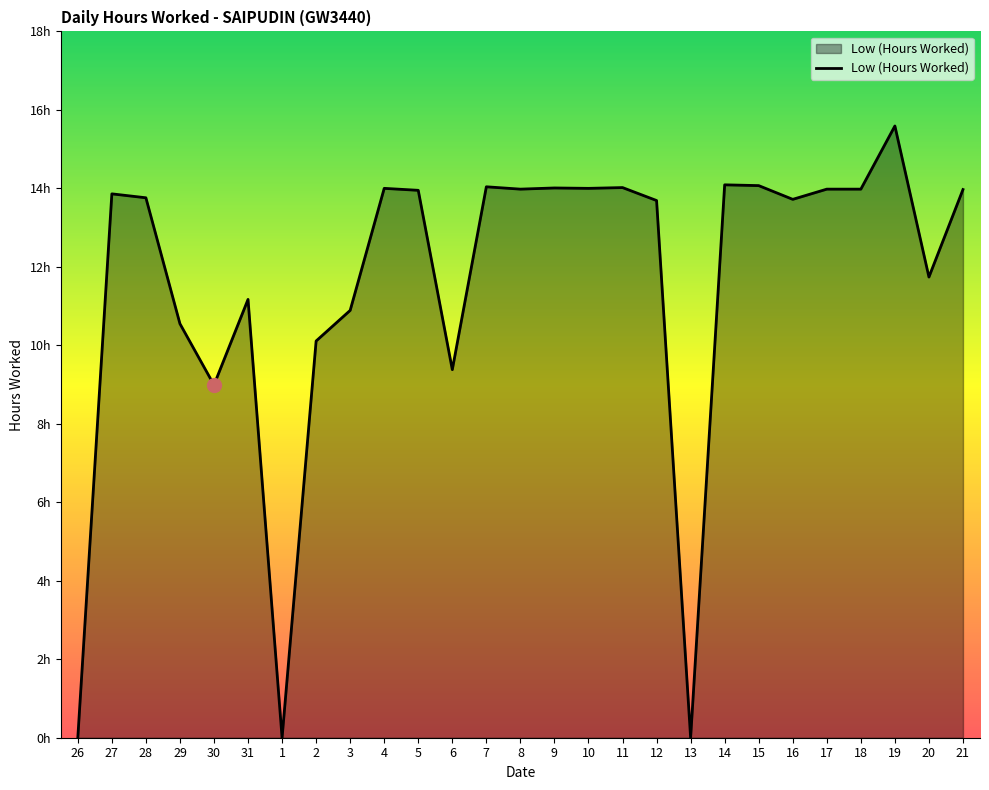

Between 27 and 17, which is larger?

17